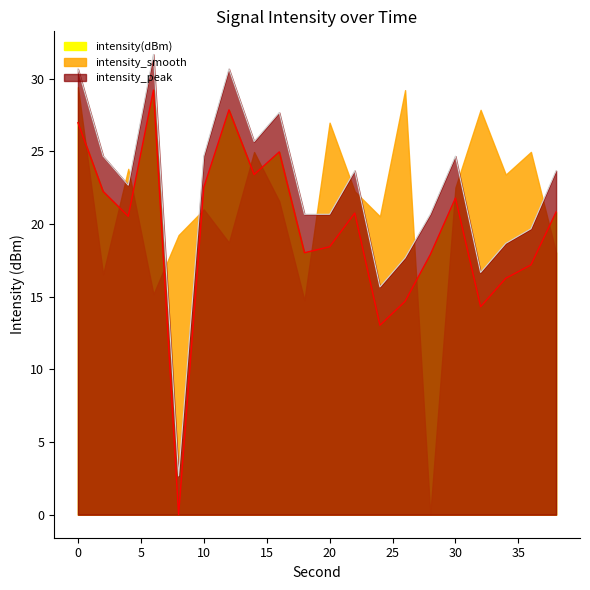

What is the value of the intensity_peak point at the 6th from the left?

24.7